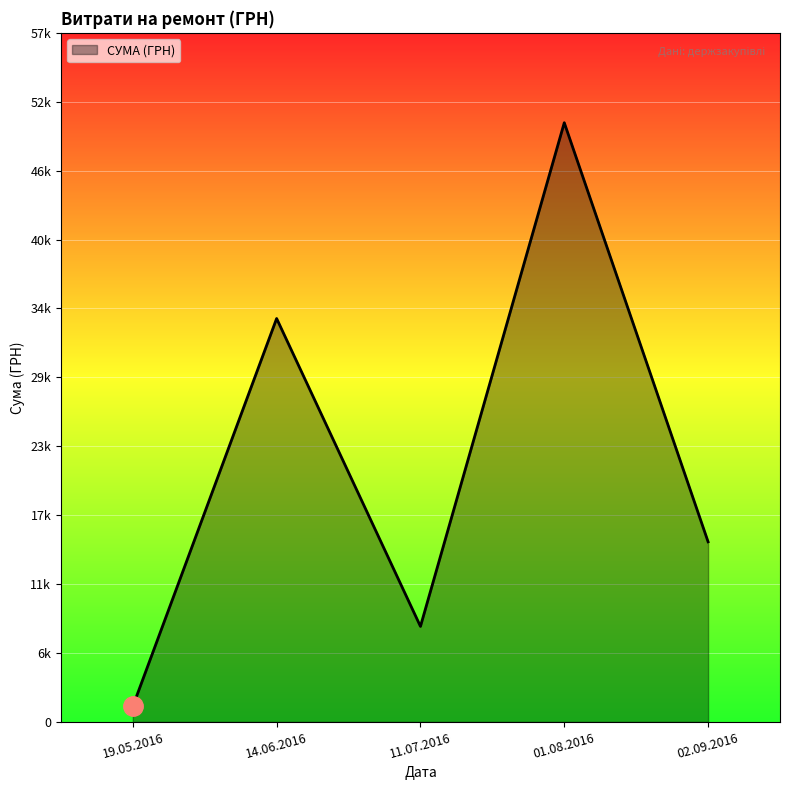

Which label corresponds to the smallest value in the chart?

19.05.2016